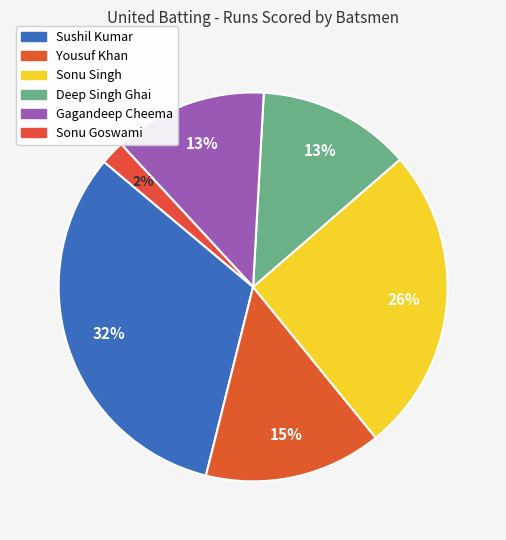

Which slice is the smallest?

Sonu Goswami